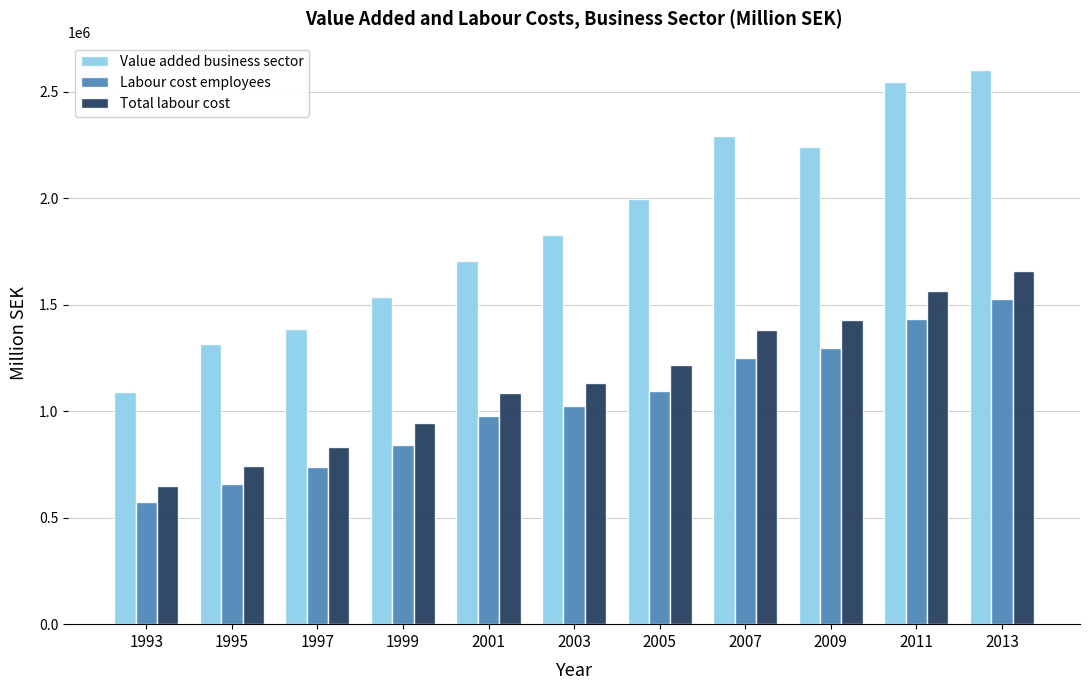

How many data points in Labour cost employees are less than 1025275?

5